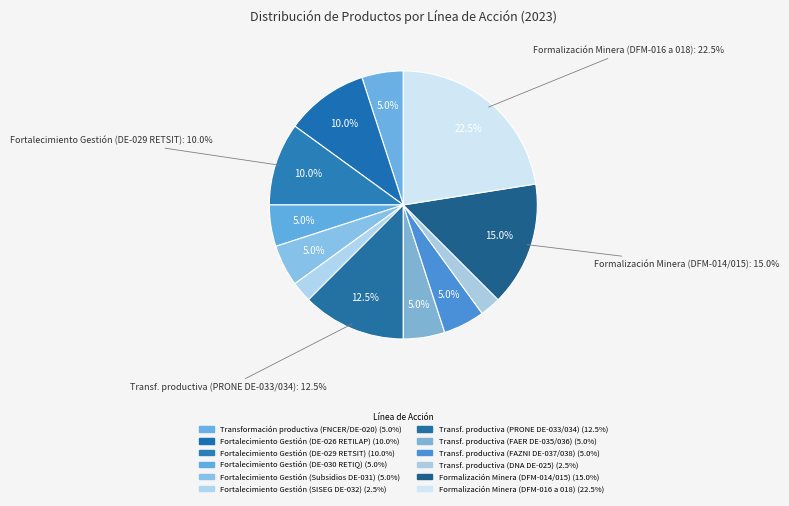

Does any single category account for the majority?

No